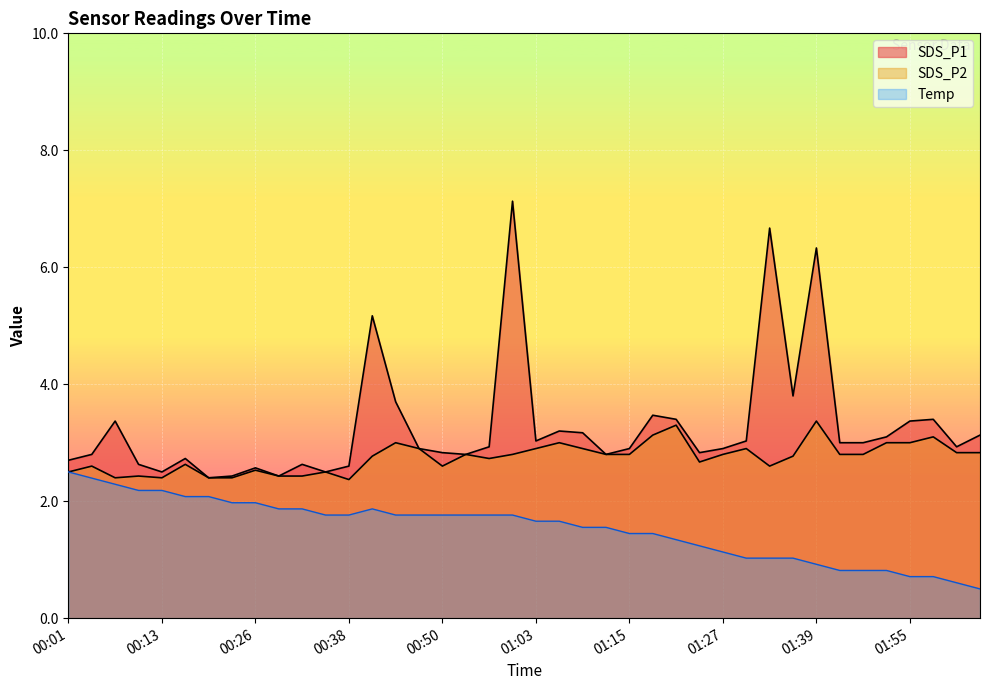

Is it true that SDS_P2 equals 2.9 at 01:09?

True